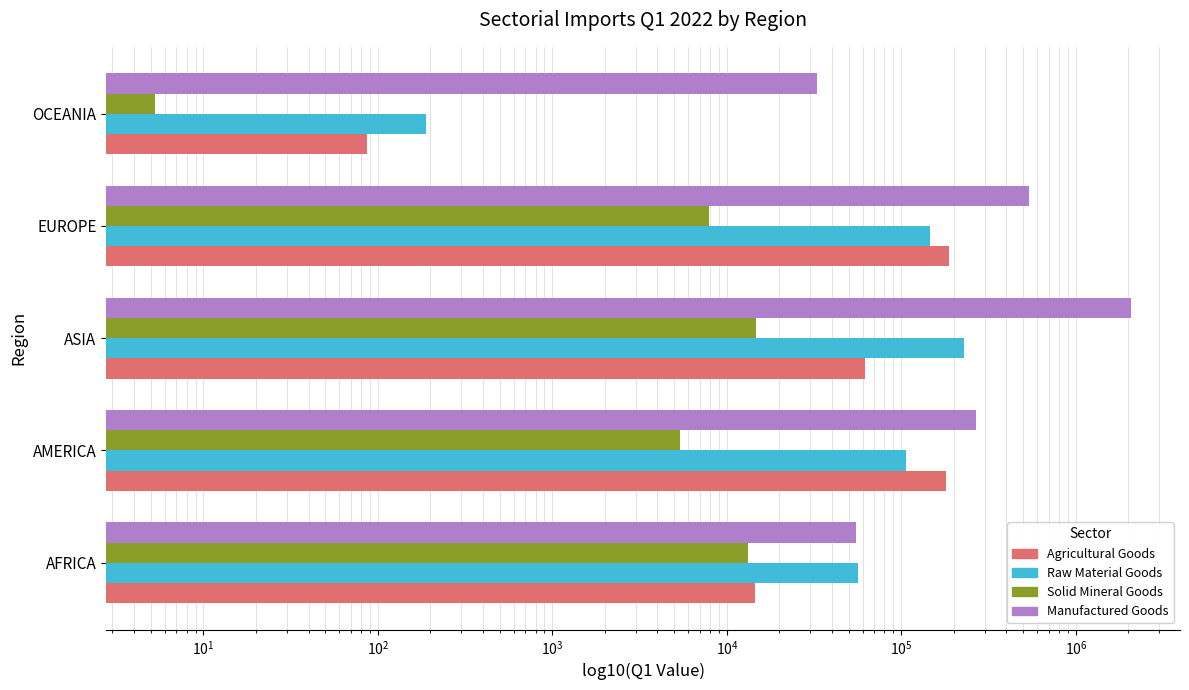

At how many categories does at least one series exceed 1497193?

1